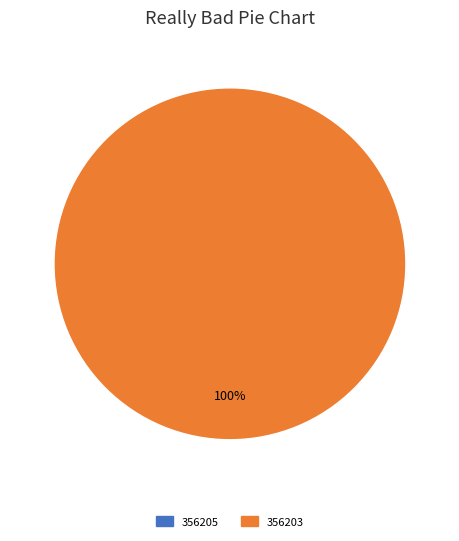

Does any single category account for the majority?

Yes